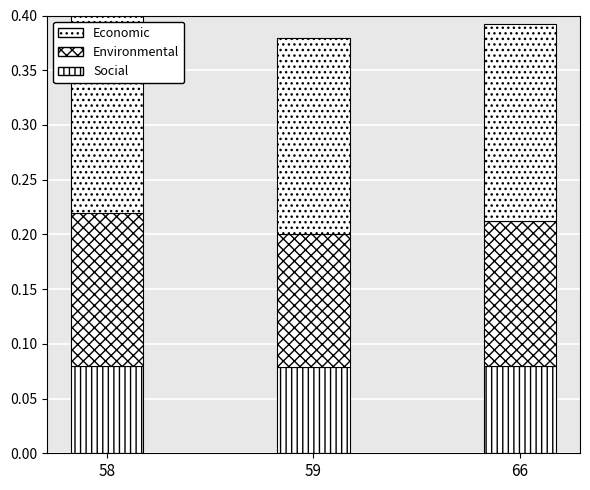

How many bars are there in total?

3